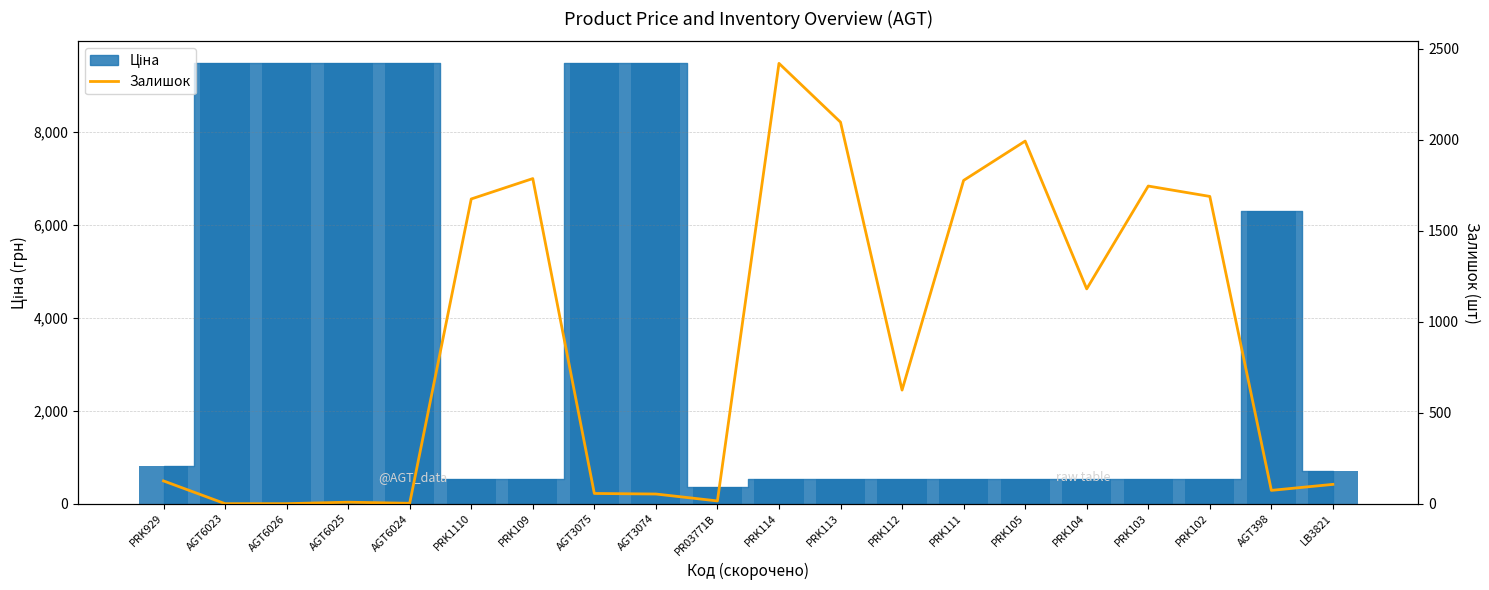

What is the label of the 17th bar from the left?

PRK103